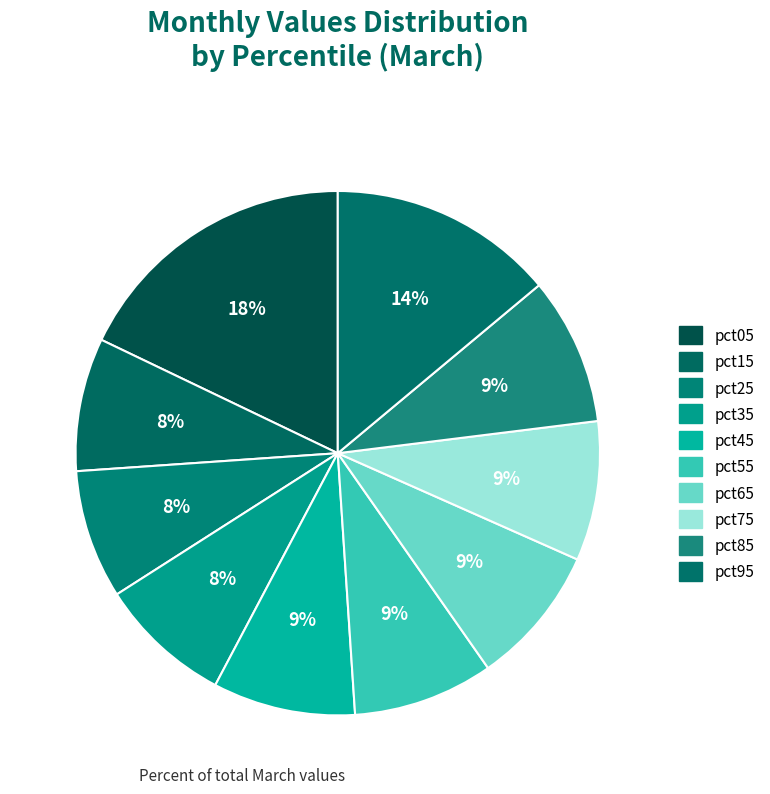

Which category has the smallest portion of the pie?

pct25